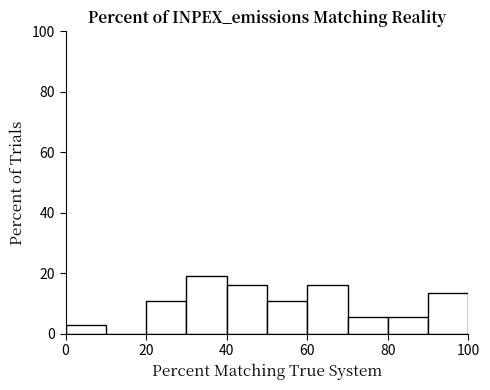

Reading left to right, list every bar in this chart as the range it spans on the x-axis followed by its height. The values are not printed on the chart, so give them approximately, as read against the axis.

0 to 10: 2
10 to 20: 0
20 to 30: 10
30 to 40: 18
40 to 50: 16
50 to 60: 10
60 to 70: 16
70 to 80: 6
80 to 90: 6
90 to 100: 14